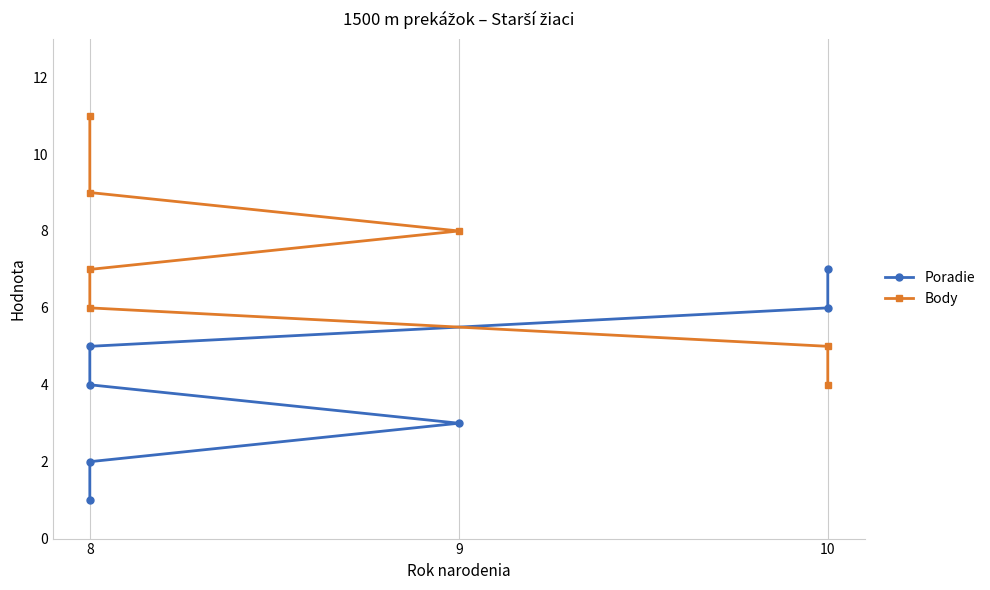

Rank the series at 8 from lowest to highest value.

Poradie, Body